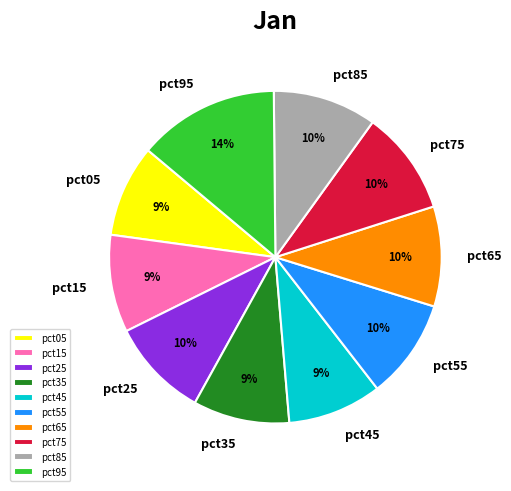

Is there a majority slice in this chart?

No